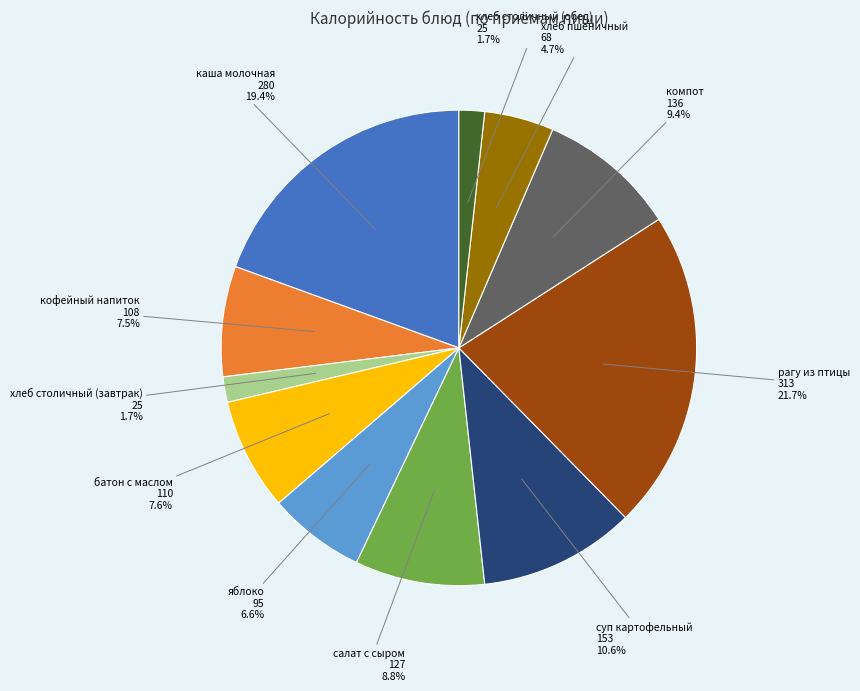

To the nearest percent, what is the difference between the largest and smallest slice percentages?

20%